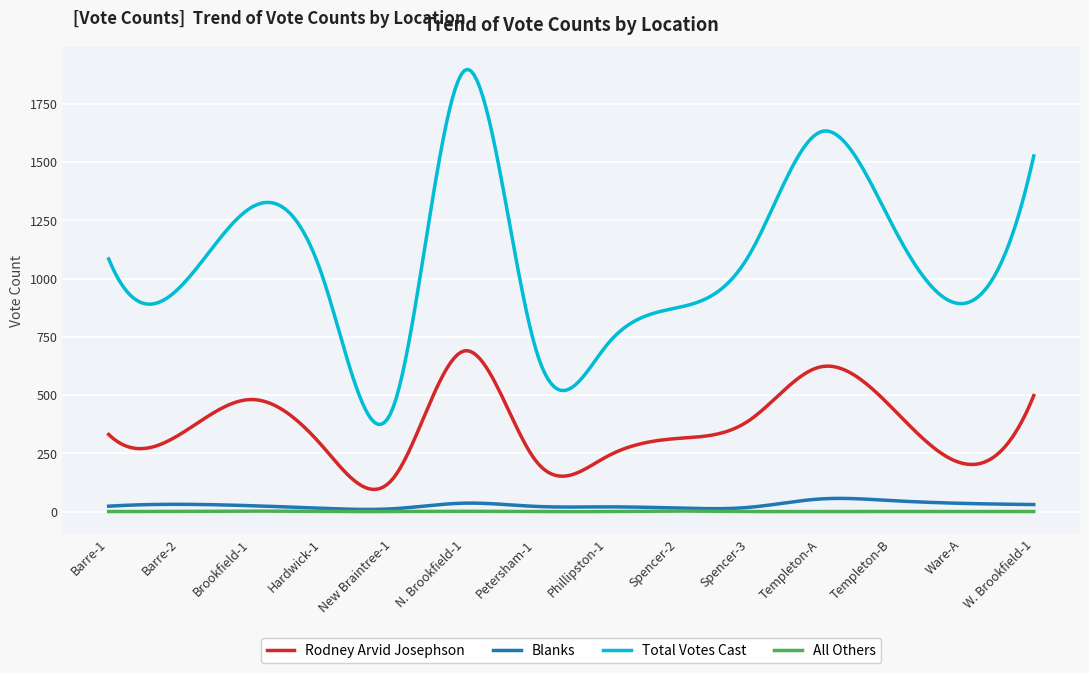

How many categories are shown in the chart?

300